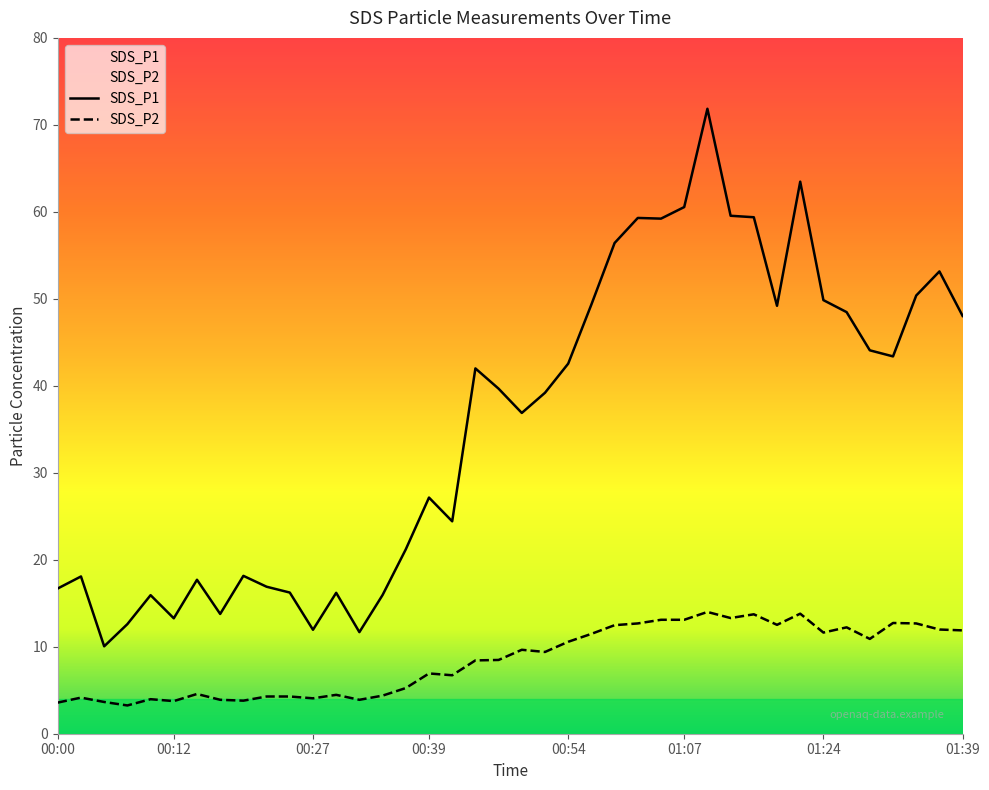

True or false: SDS_P2 and SDS_P1 intersect in this chart.

False